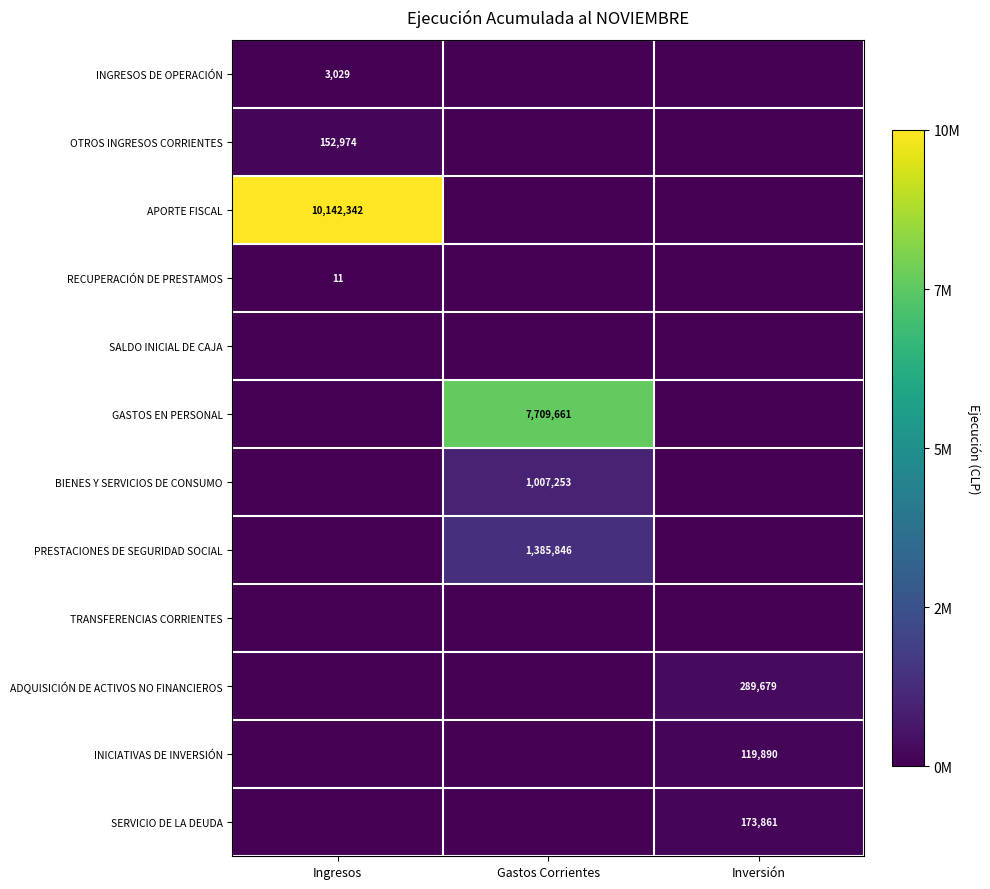

The RECUPERACIÓN DE PRESTAMOS series shows 17 at Ingresos. True or false?

False